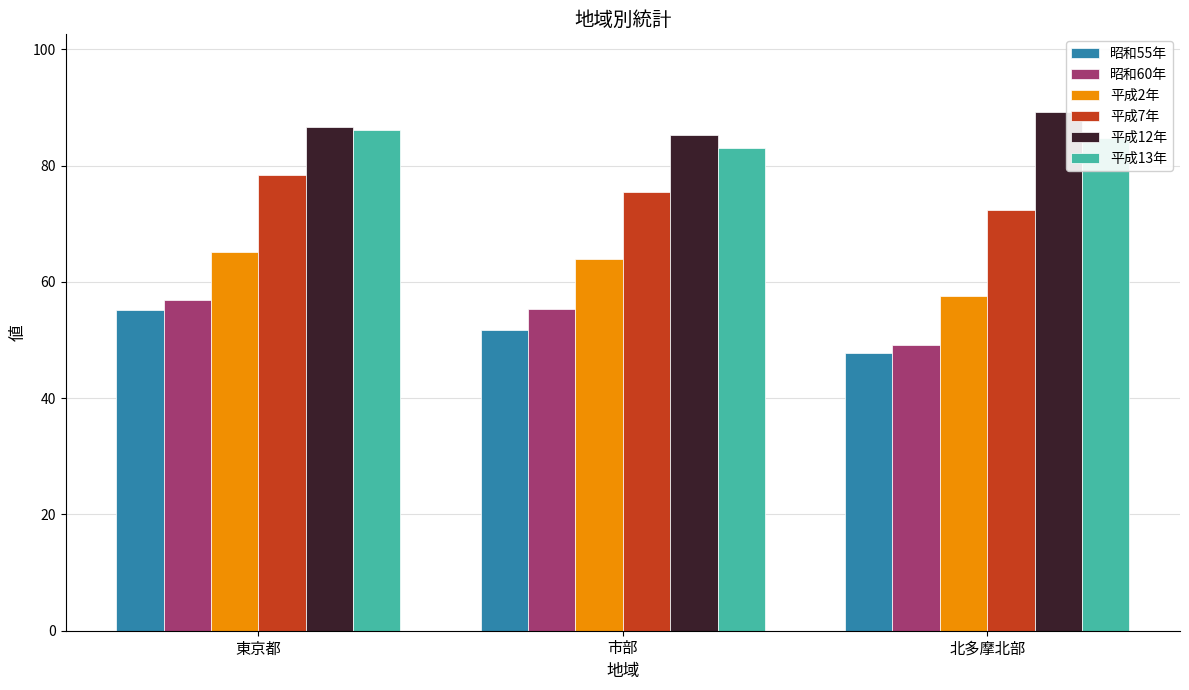

What is the label of the 1st bar from the left?

東京都